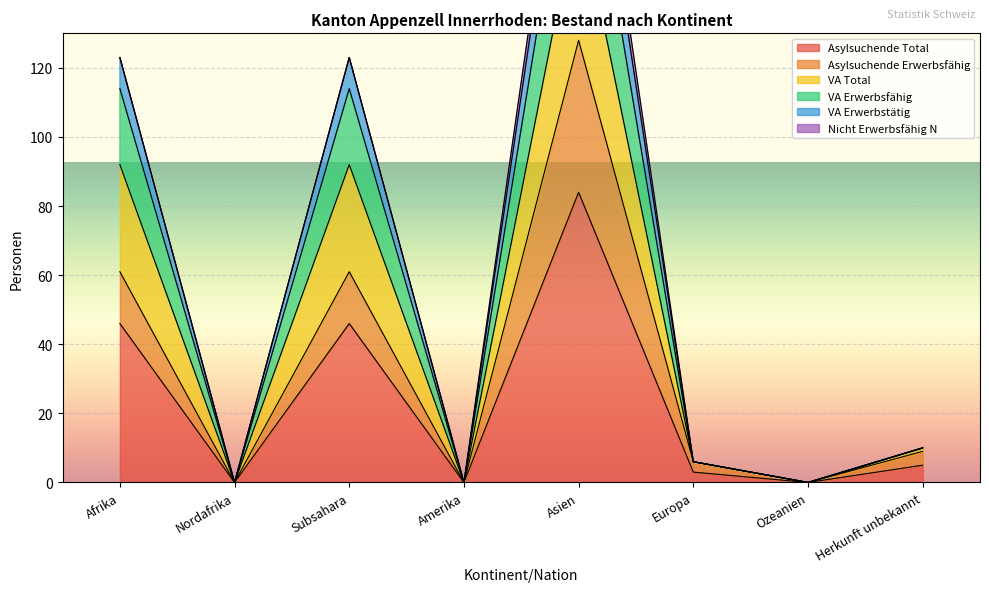

How many values in the VA Erwerbsfähig series exceed 10?

3